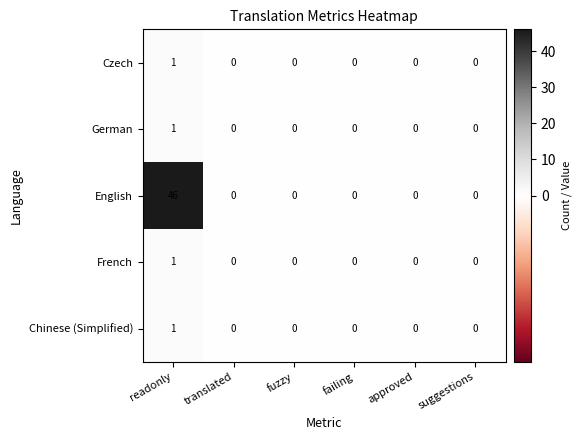

Is it true that Chinese (Simplified) equals 1 at failing?

False